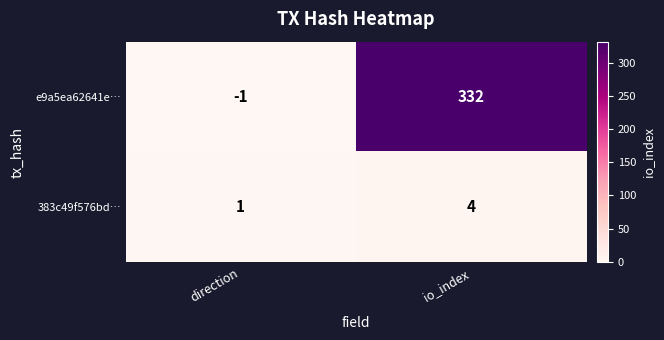

Which label corresponds to the largest value in the chart?

io_index